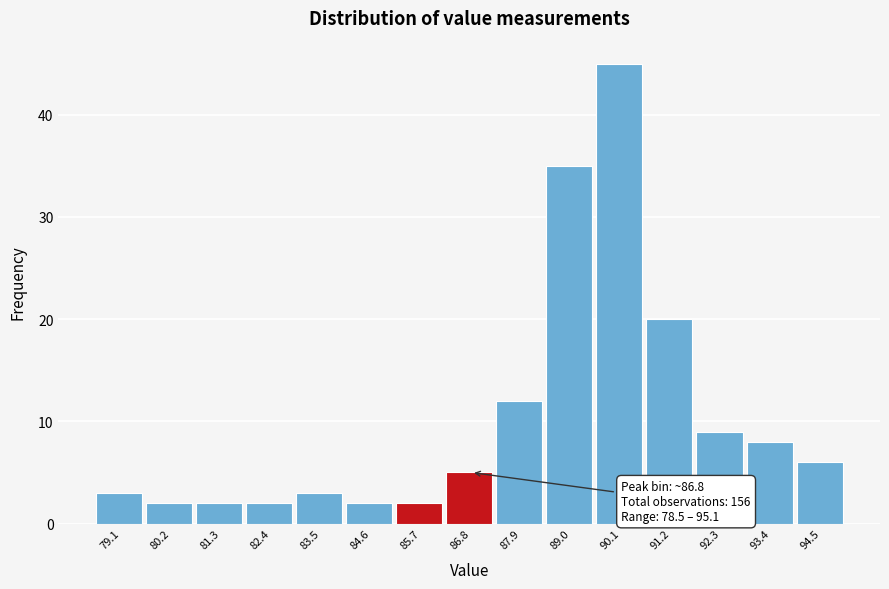

Over which range of the x-axis is the bar tallest?

89.6 to 90.6